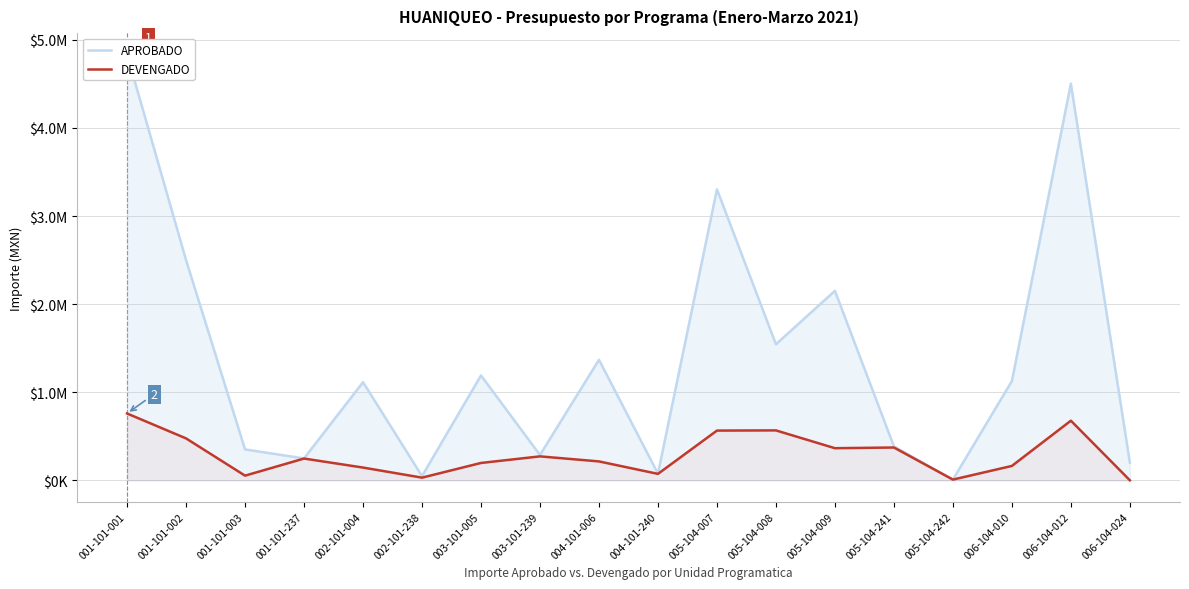

How many lines are shown in the chart?

2